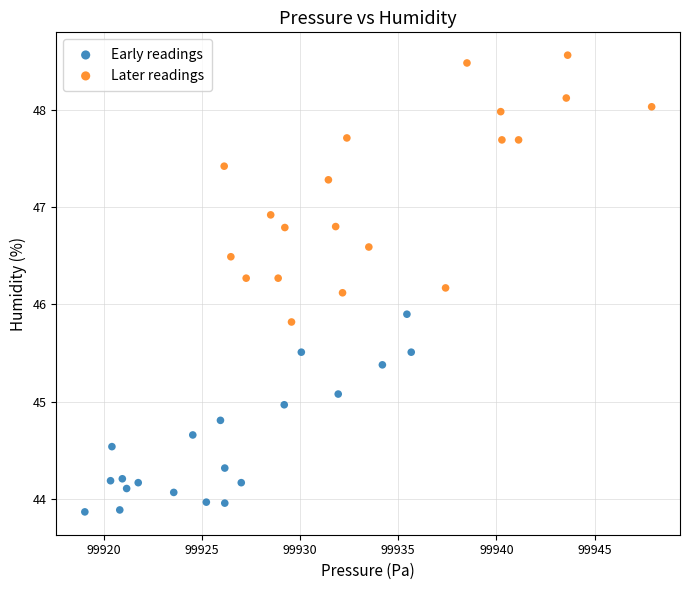

Which series contains the lowest Y value?

Early readings